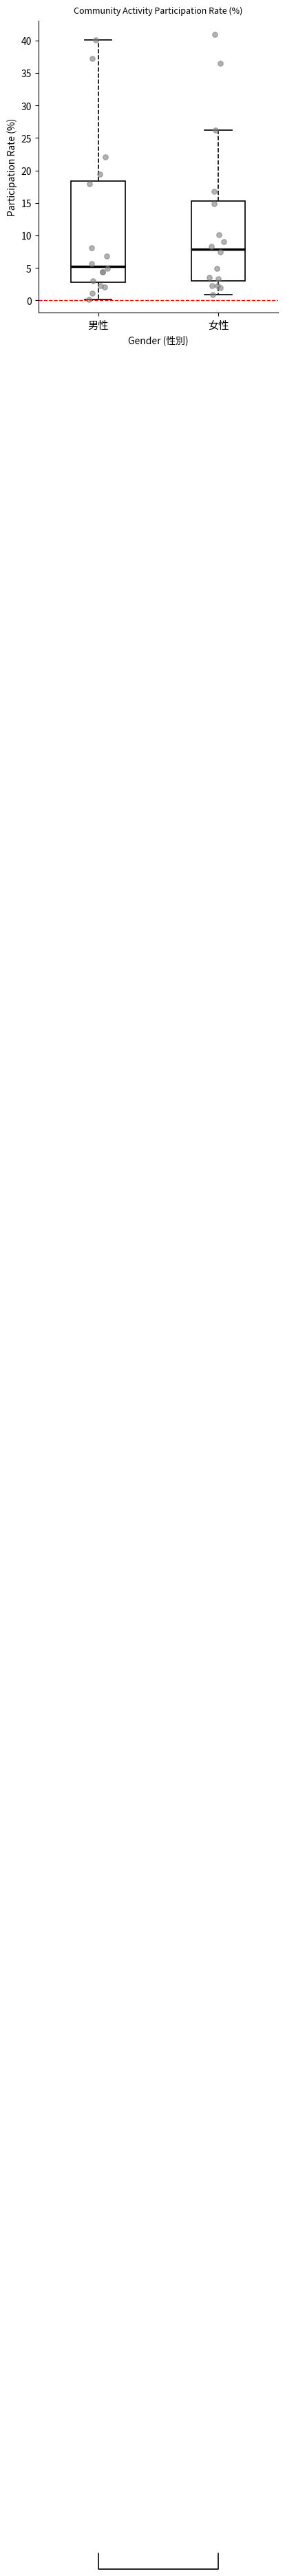

Which box is the tallest, from its lower edge to its upper edge?

男性